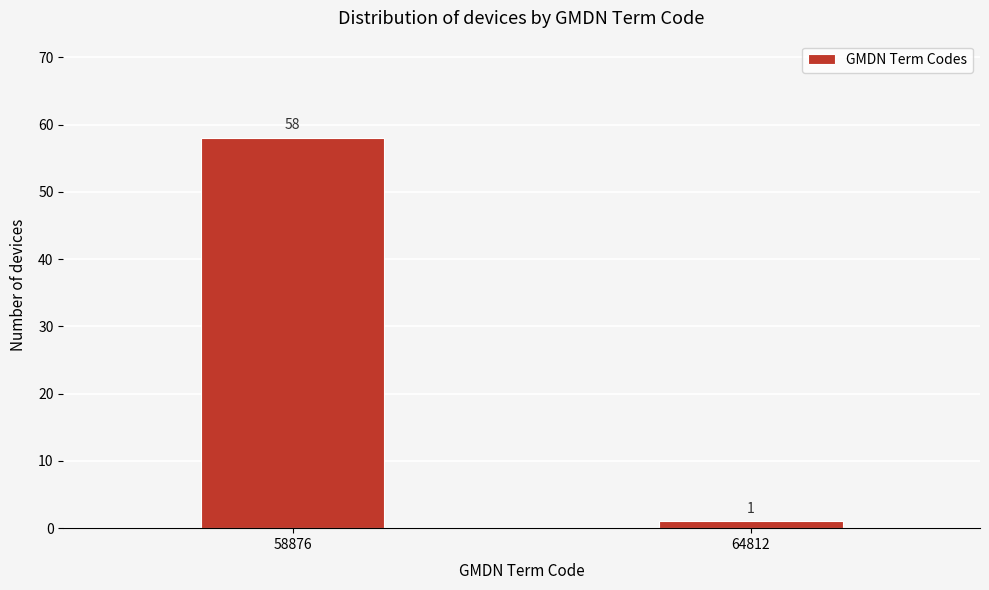

Reading left to right, transcribe all the data shown in this chart.

58	1